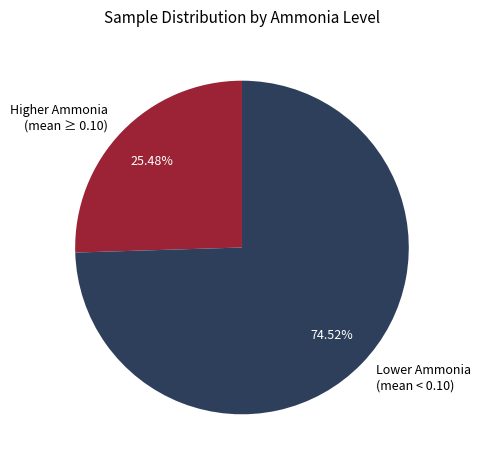

Approximately how many times larger is the value at Lower Ammonia (mean < 0.10) compared to Higher Ammonia (mean ≥ 0.10)?

2.9